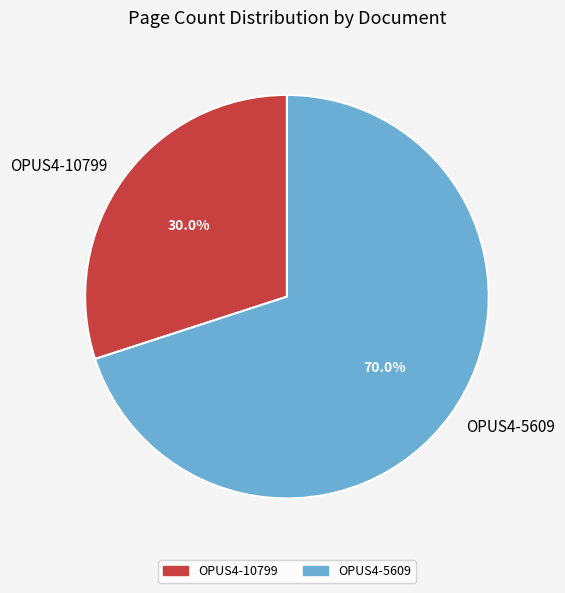

Which slice is the smallest?

OPUS4-10799